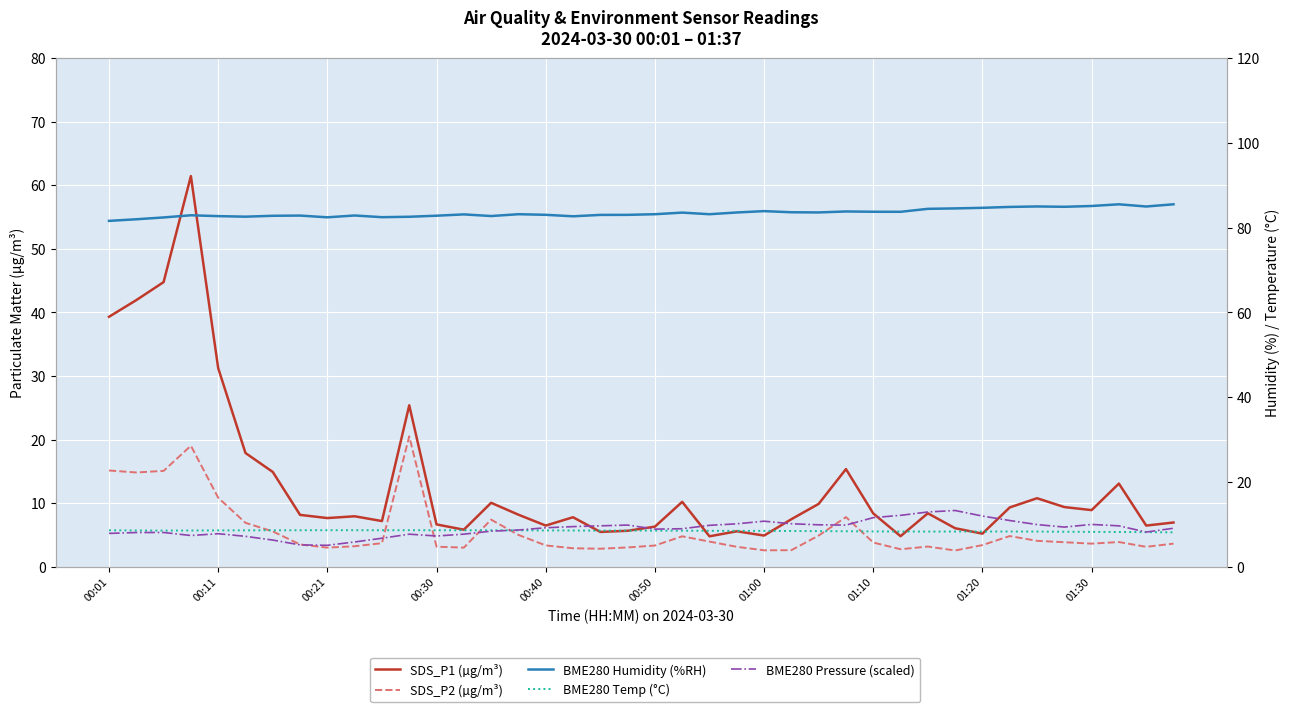

What is the average value of the BME280 Pressure (scaled) series?

9.0